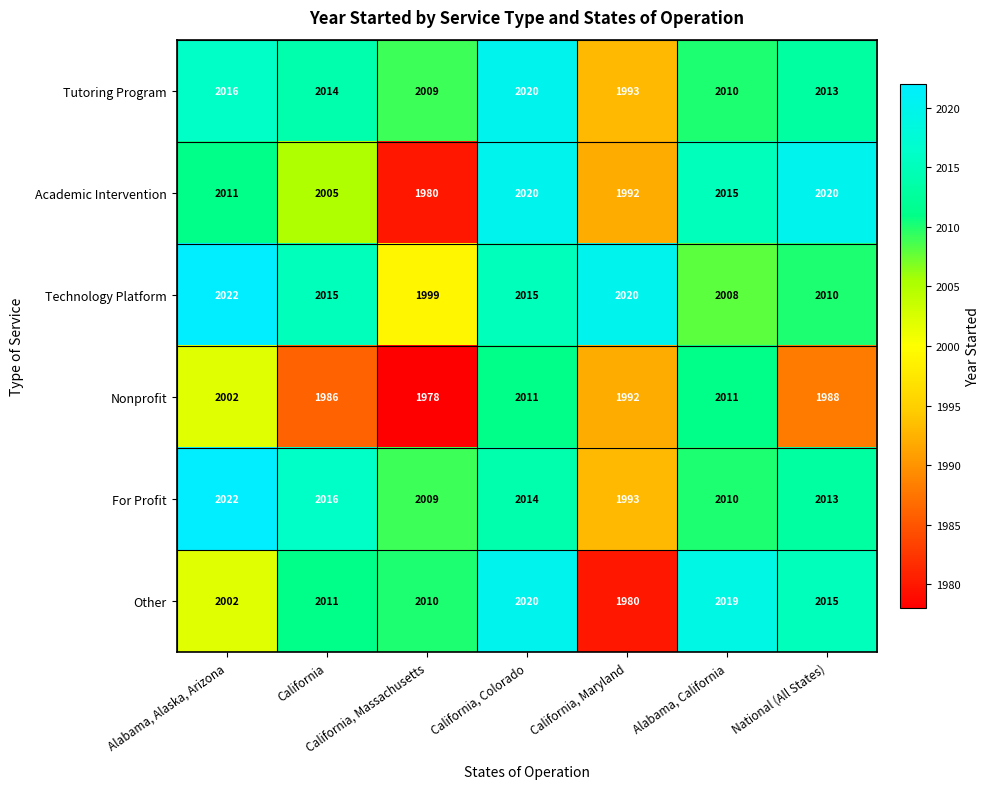

What is the difference between the highest and lowest values at Alabama, California?

11